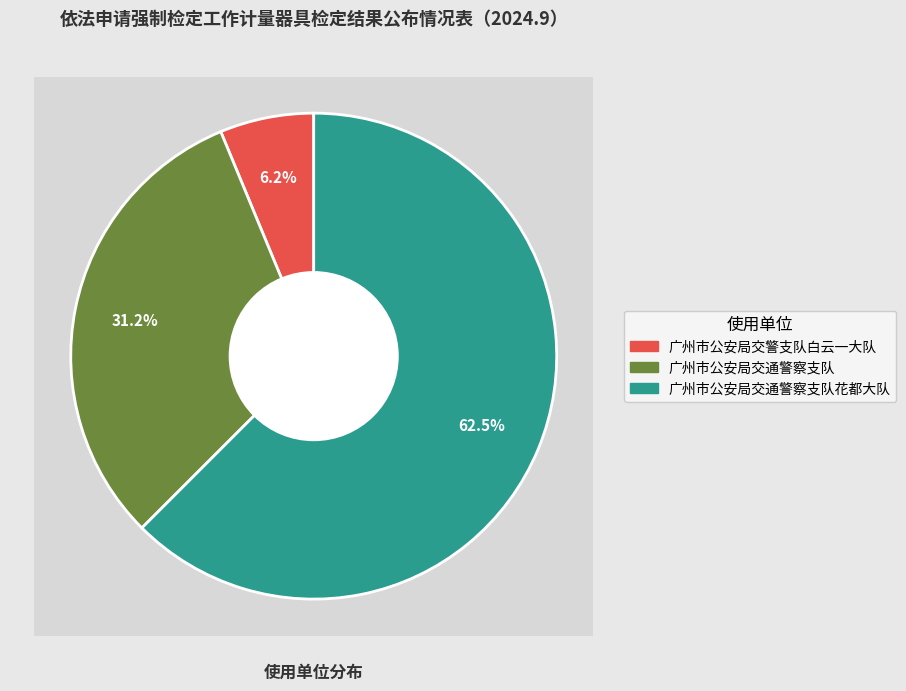

To the nearest percent, what is the average slice percentage?

33%